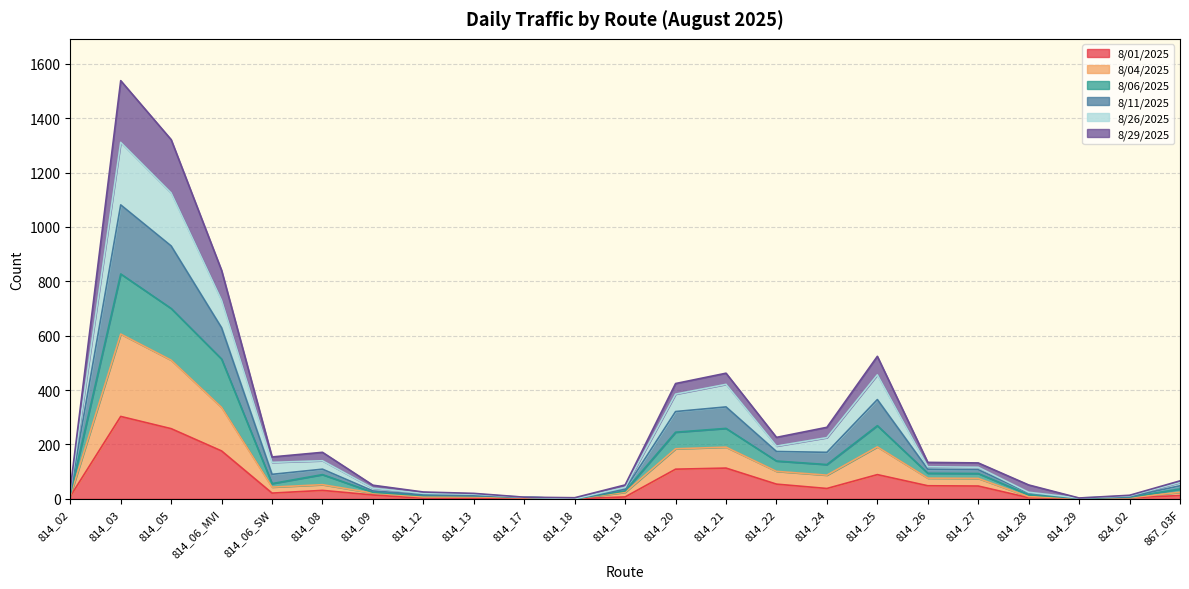

True or false: 8/06/2025 and 8/11/2025 intersect in this chart.

False